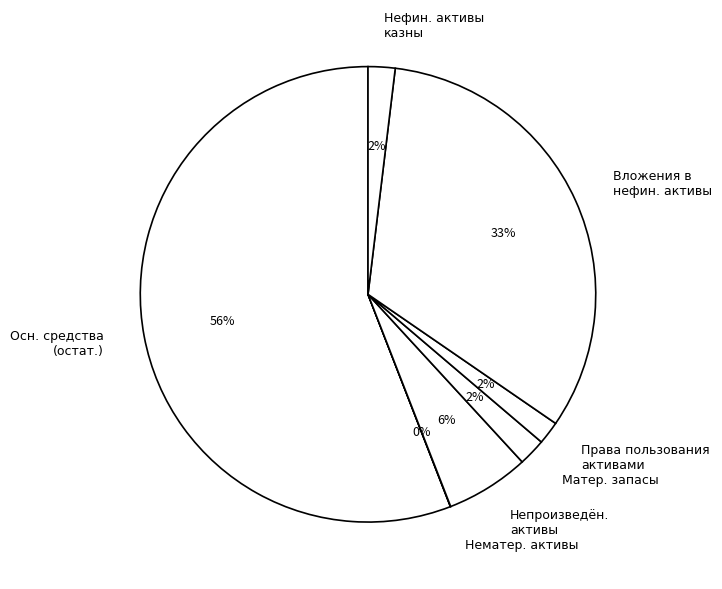

To the nearest percent, what percentage of the pie is Нефин. активы казны?

2%